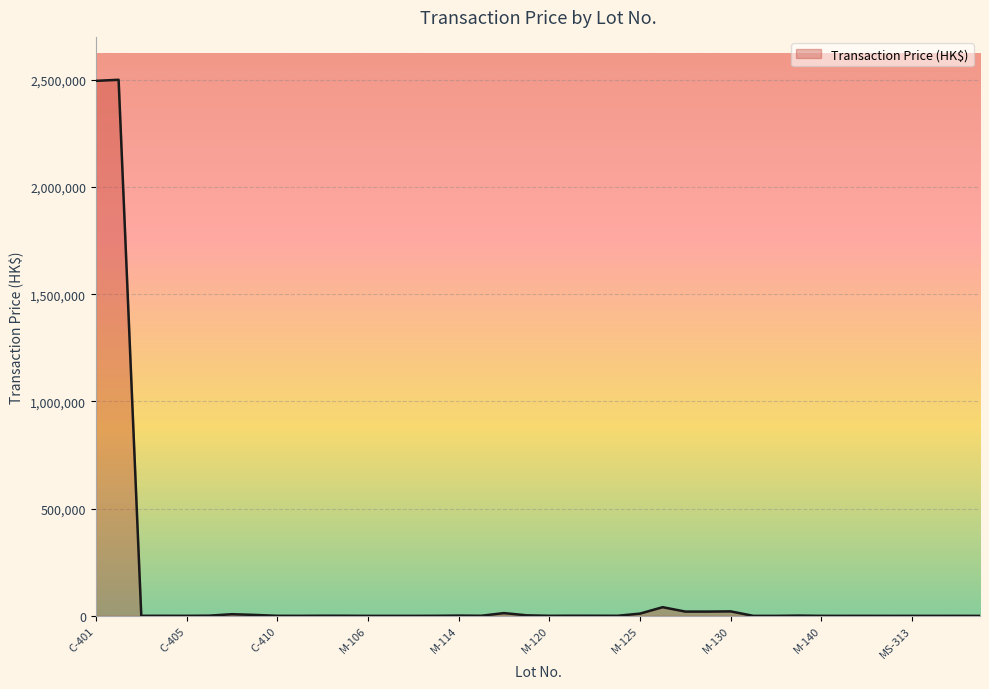

What is the greatest value displayed?

2500000